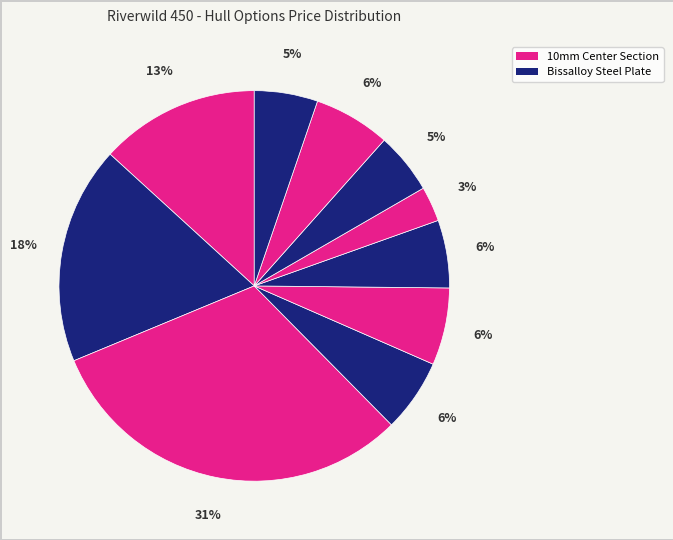

How many slices are in this pie chart?

10